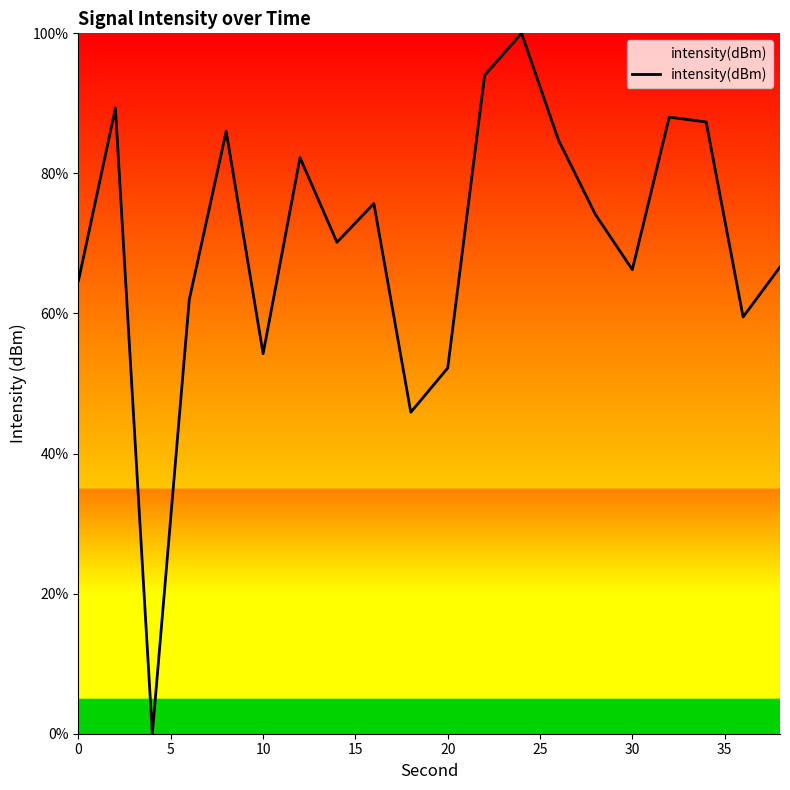

How many values are above zero?

19